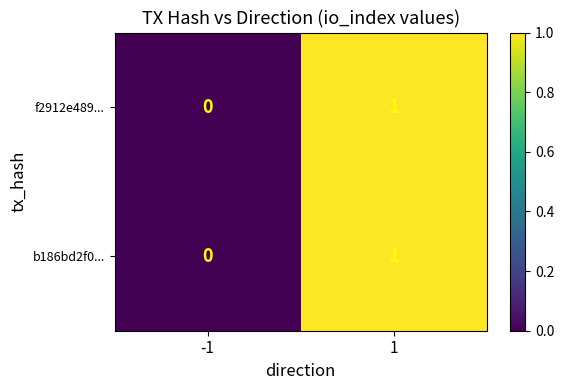

The value of f2912e489... at 1 is 1. True or false?

True